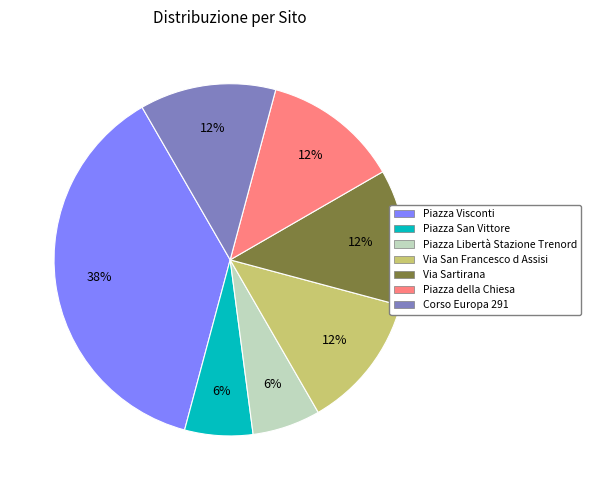

What is the largest slice in the pie chart?

Piazza Visconti